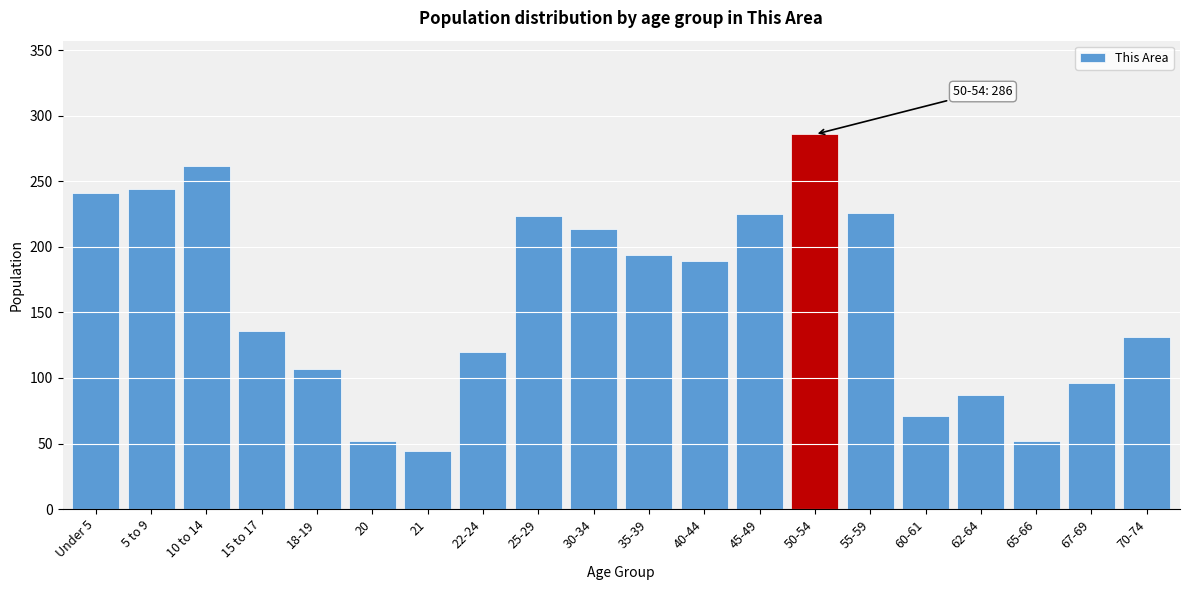

Read the value at 40-44, to the nearest 5.

190